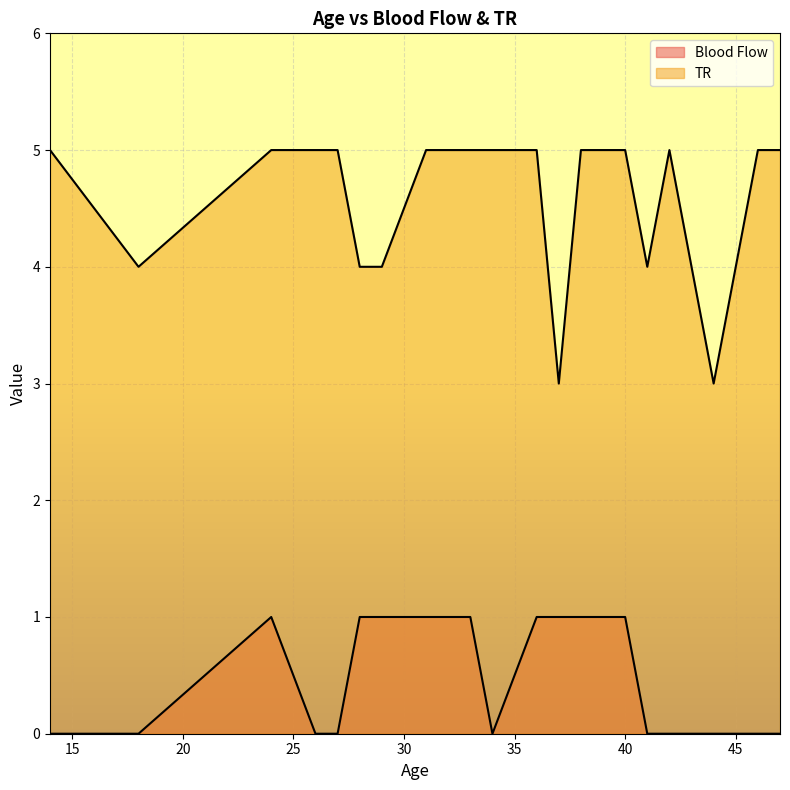

True or false: Blood Flow and TR intersect in this chart.

False